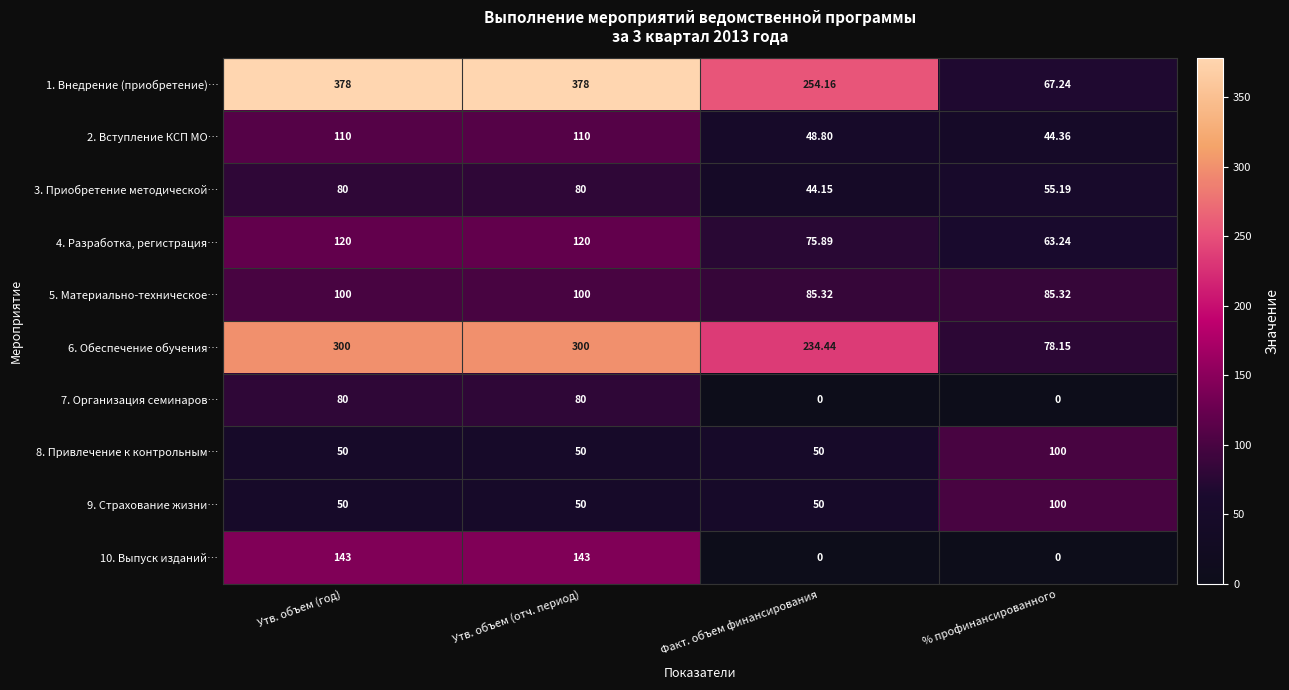

Is the value of 7. Организация семинаров… at Утв. объем (отч. период) greater than the value of 4. Разработка, регистрация… at Утв. объем (отч. период)?

No